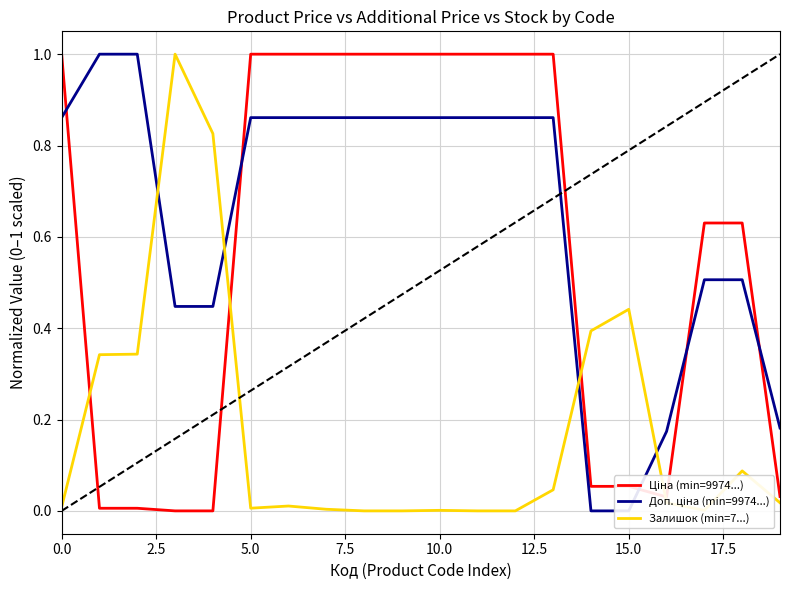

True or false: Залишок (min=7...) has more than 0 interior local peaks.

True